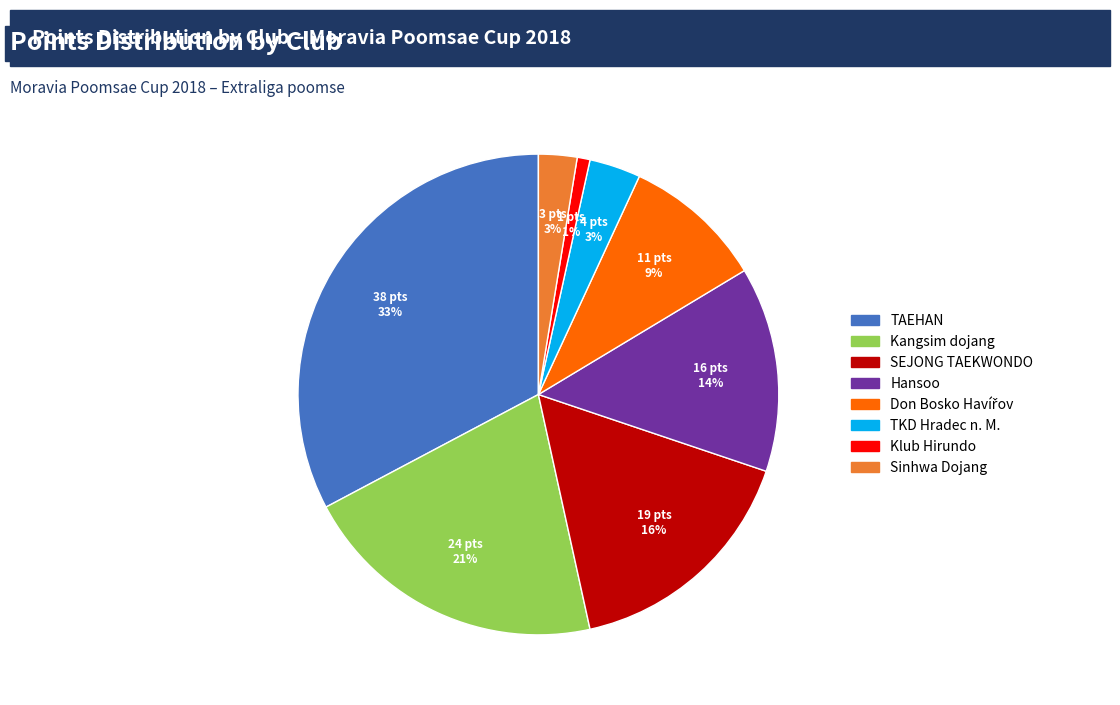

To the nearest percent, what is the average slice percentage?

12%